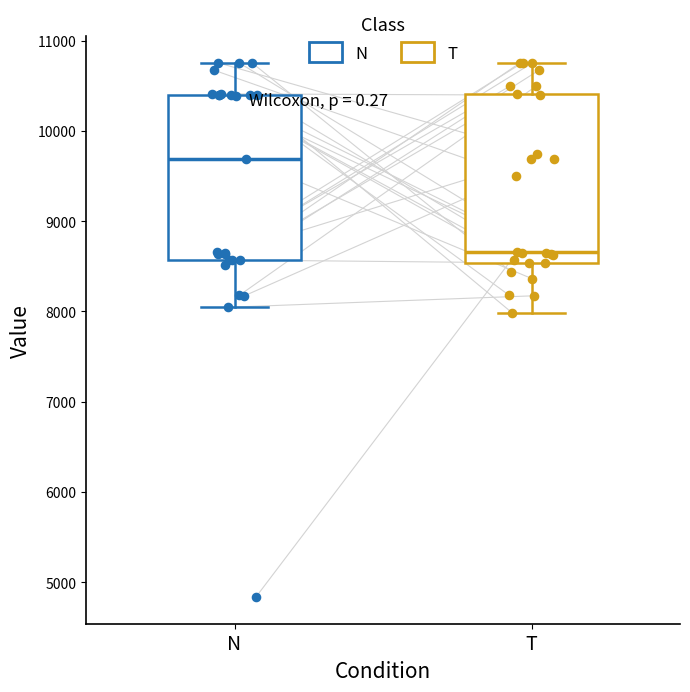

Reading left to right, transcribe this box plot: for each box, give where its median line is, the range the box spans, and where its two whiskers end, as read against the y-axis. The values are not printed on the chart, so give them approximately, as read against the axis.

N: median 9700, box 8600 to 10400, whiskers 8000 to 10800
T: median 8700, box 8500 to 10400, whiskers 8000 to 10800